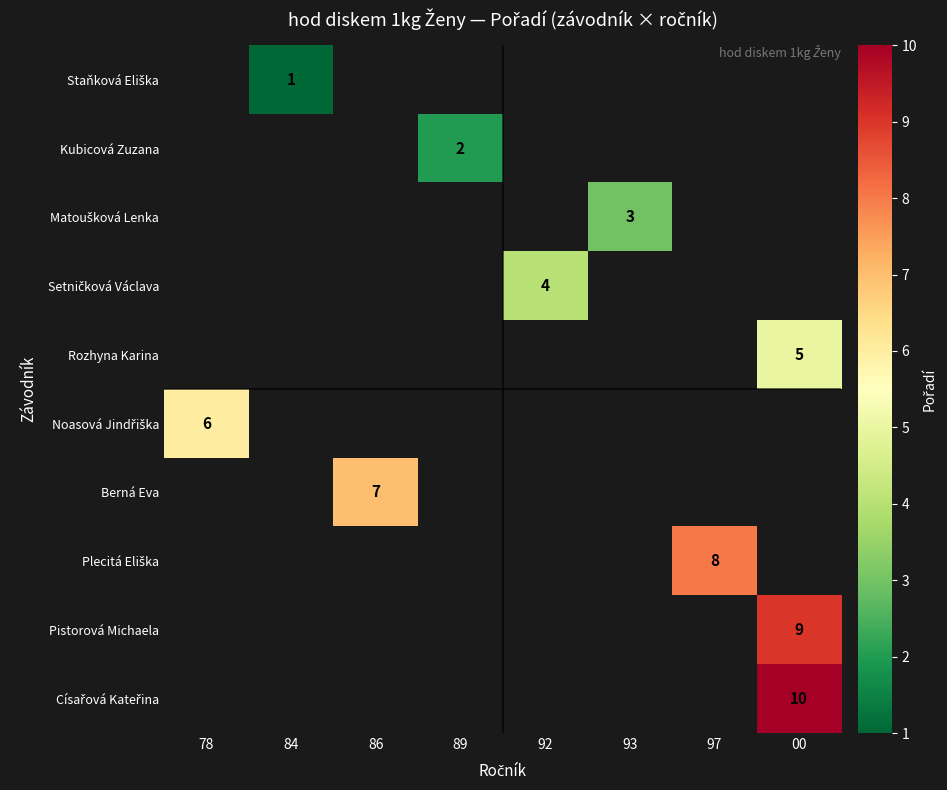

At which category does the chart reach its minimum across all series?

84